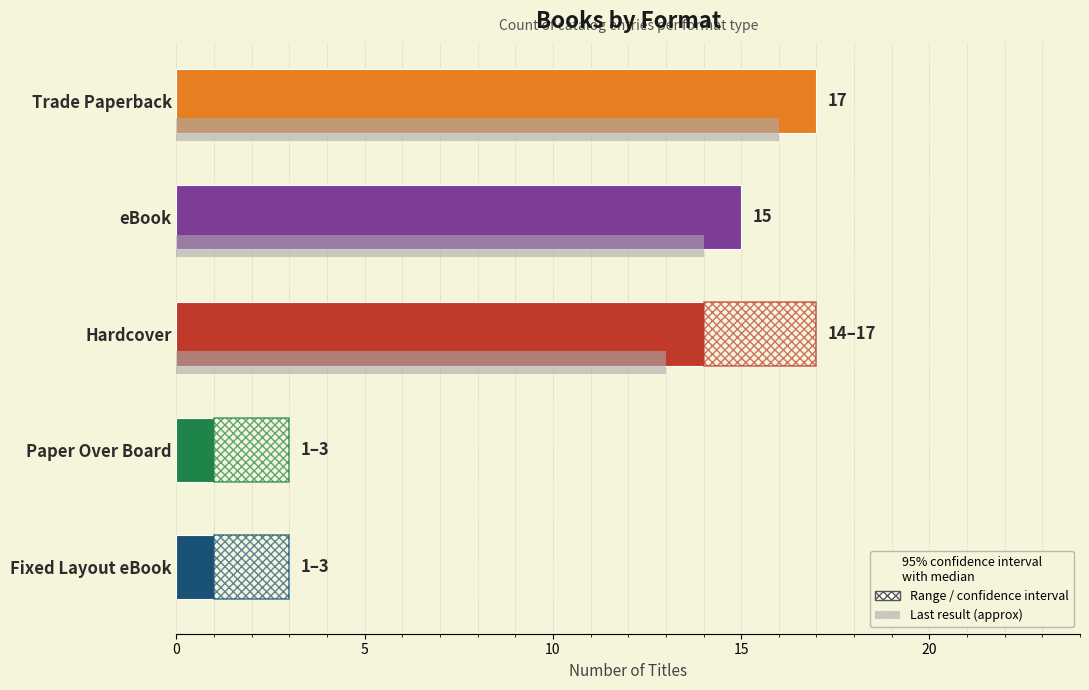

What is the label of the 4th bar from the right?

Trade Paperback